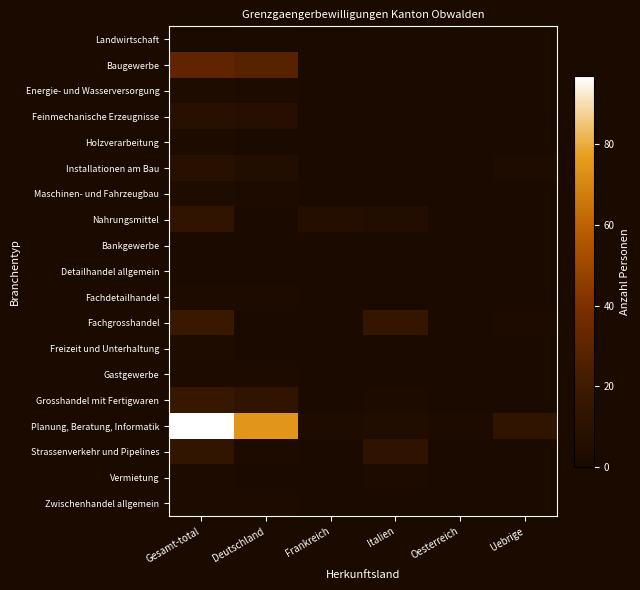

At which category is the sum across all series the highest?

Gesamt-total